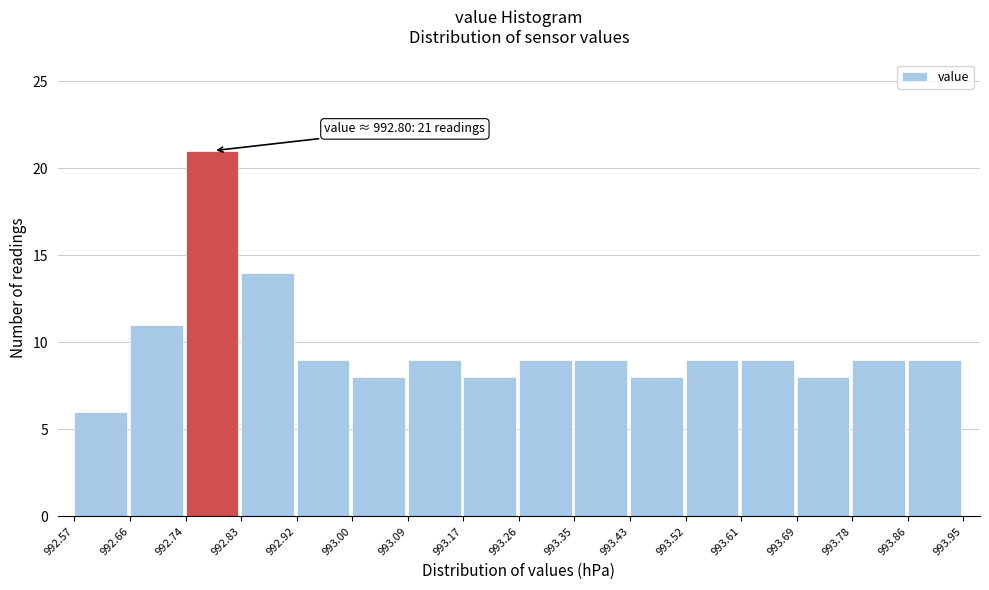

Over which range of the x-axis is the bar tallest?

992.74 to 992.83